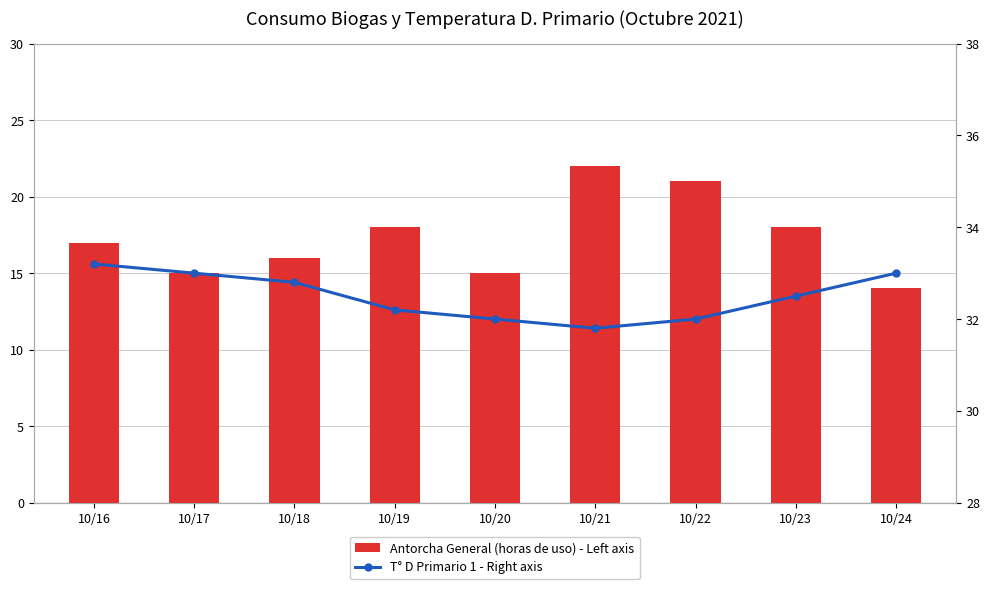

At 10/20, list the series in order from smallest to largest.

Antorcha General (horas de uso) - Left axis, T° D Primario 1 - Right axis